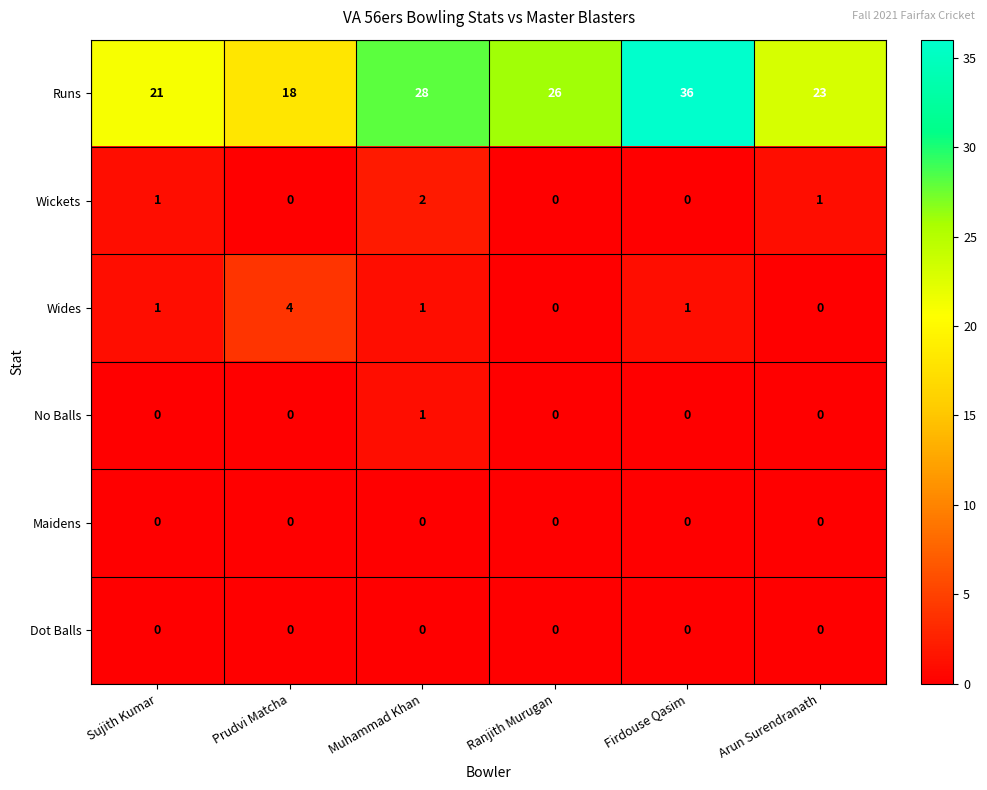

At which category is the sum across all series the highest?

Firdouse Qasim